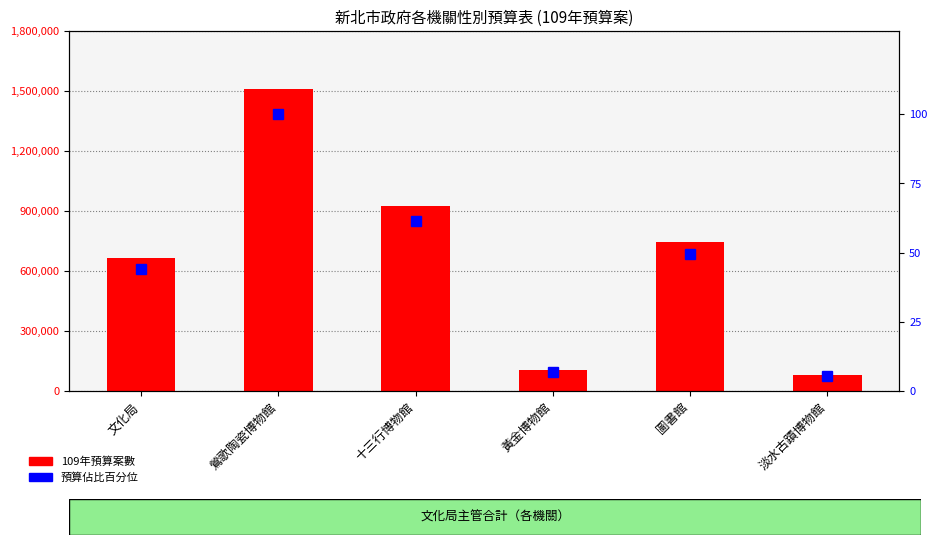

What is the difference between the highest and lowest values at 淡水古蹟博物館?

80994.6